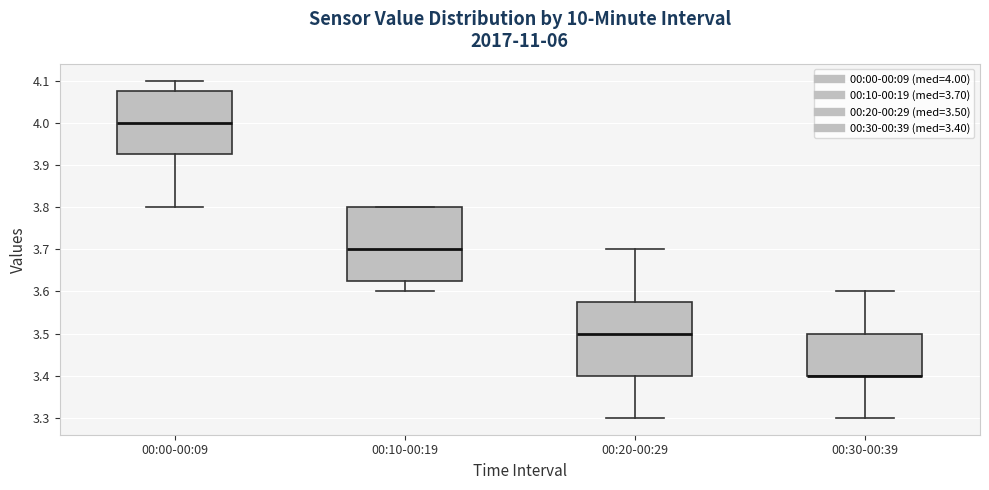

Reading left to right, transcribe this box plot: for each box, give where its median line is, the range the box spans, and where its two whiskers end, as read against the y-axis. The values are not printed on the chart, so give them approximately, as read against the axis.

00:00-00:09: median 4.00, box 3.93 to 4.08, whiskers 3.80 to 4.10
00:10-00:19: median 3.70, box 3.63 to 3.80, whiskers 3.60 to 3.80
00:20-00:29: median 3.50, box 3.40 to 3.58, whiskers 3.30 to 3.70
00:30-00:39: median 3.40 (drawn on the box's lower edge), box 3.40 to 3.50, whiskers 3.30 to 3.60